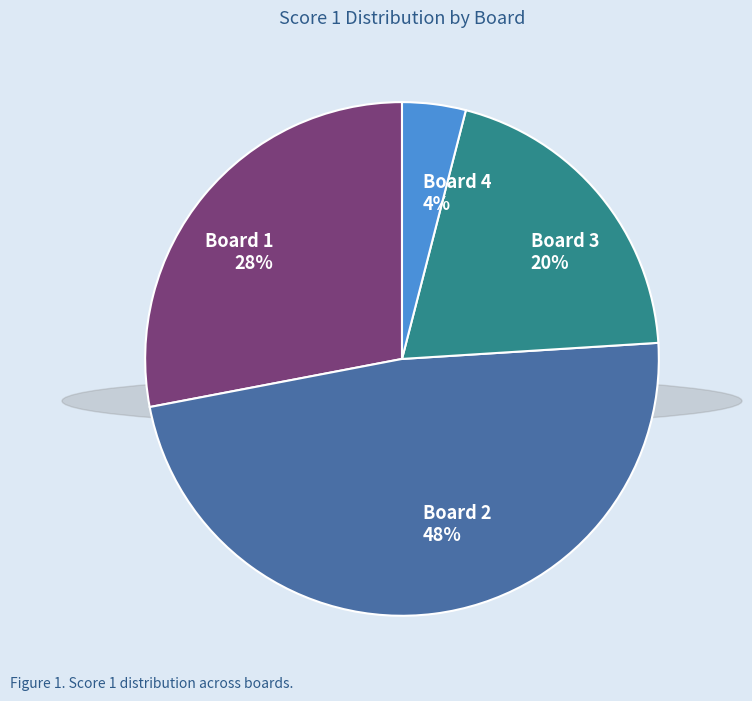

What percentage is the Board 3 20% slice, to the nearest percent?

20%